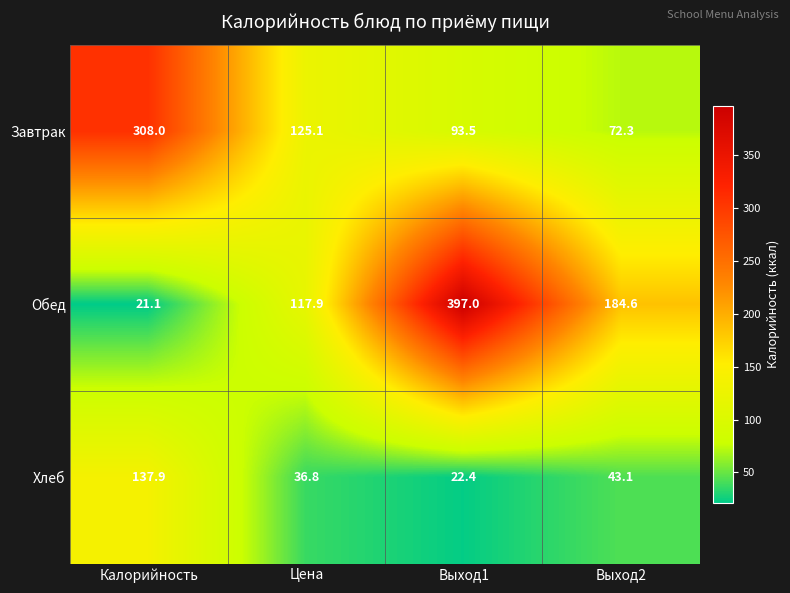

The value of Обед at Выход2 is 55.8. True or false?

False